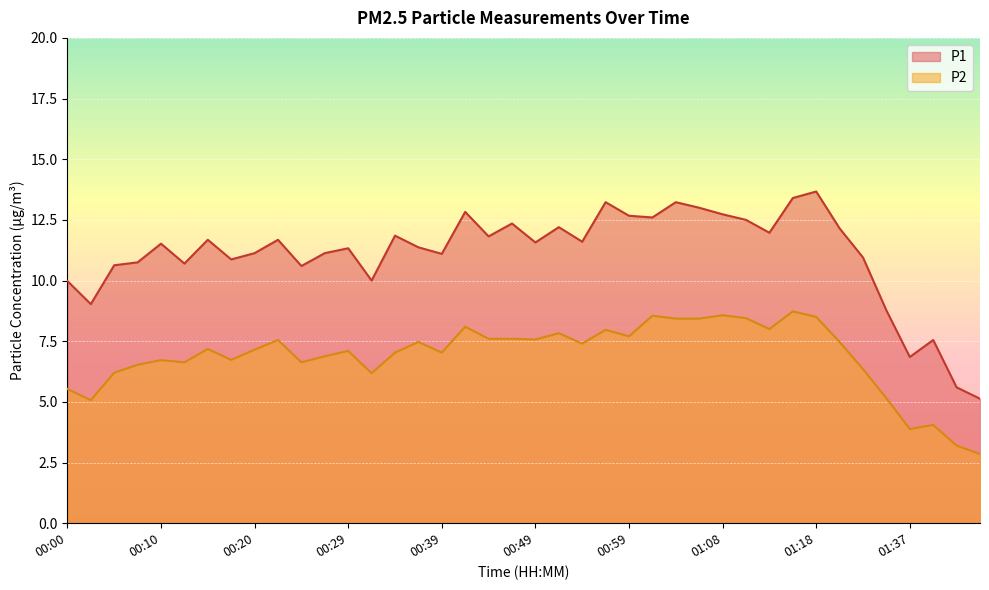

At how many categories does at least one series exceed 5?

40